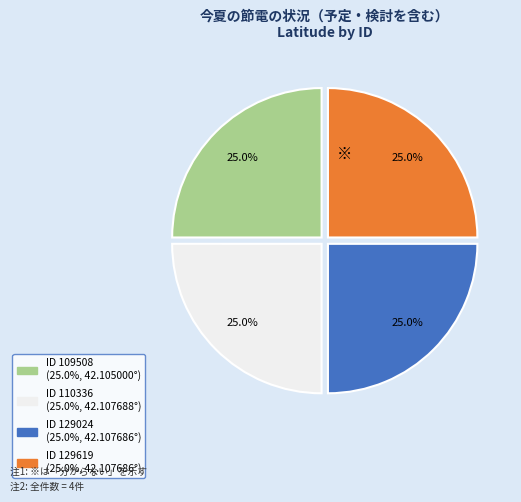

Does any single category account for the majority?

No